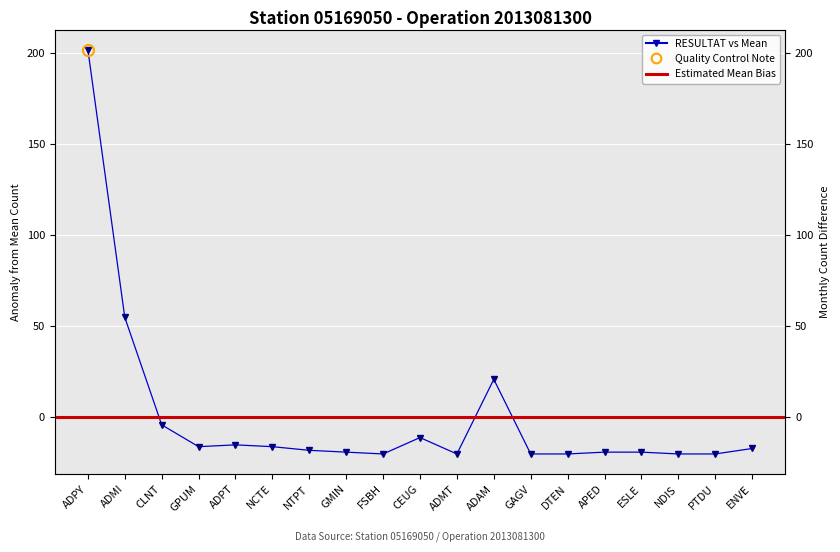

What is the difference between the maximum and minimum values?

222.0